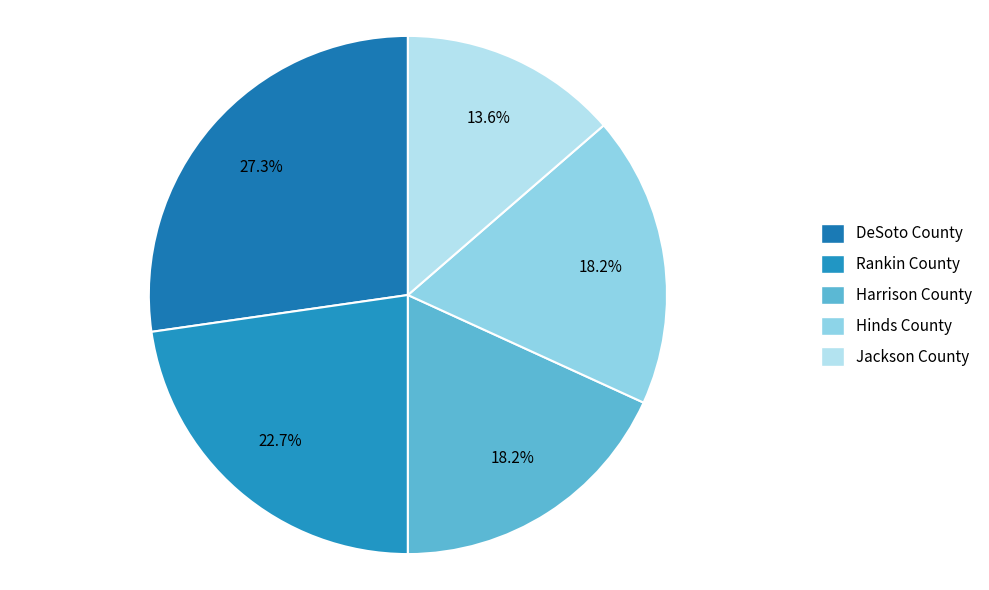

To the nearest percent, what is the average slice percentage?

20%